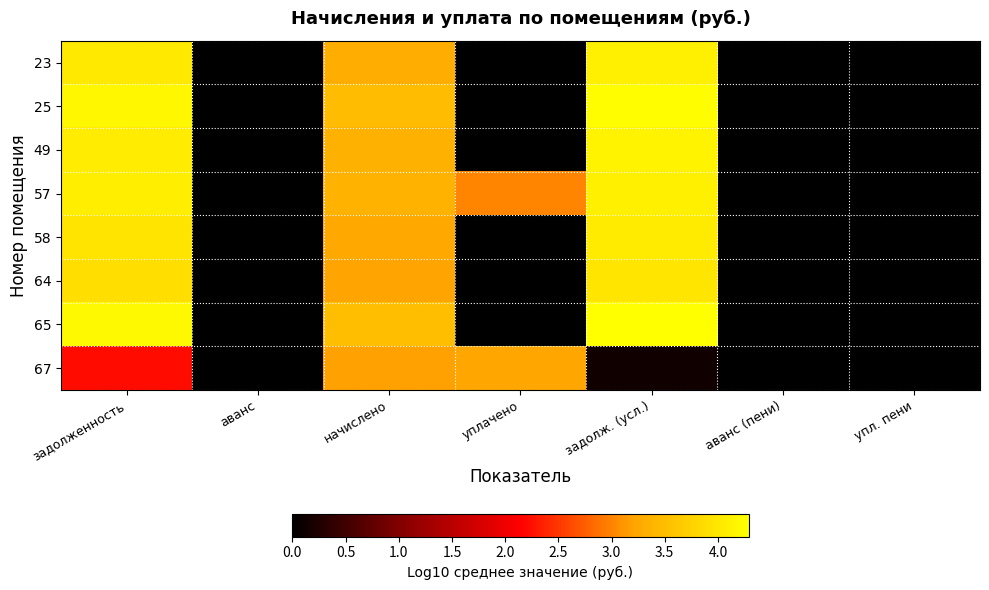

Reading left to right, extract all data points from this chart.

23: задолженность=4.0	аванс=0.0	начислено=3.3	уплачено=0.0	задолж. (усл.)=4.1	аванс (пени)=0.0	упл. пени=0.0
25: задолженность=4.2	аванс=0.0	начислено=3.5	уплачено=0.0	задолж. (усл.)=4.3	аванс (пени)=0.0	упл. пени=0.0
49: задолженность=4.1	аванс=0.0	начислено=3.4	уплачено=0.0	задолж. (усл.)=4.1	аванс (пени)=0.0	упл. пени=0.0
57: задолженность=4.1	аванс=0.0	начислено=3.4	уплачено=3.0	задолж. (усл.)=4.1	аванс (пени)=0.0	упл. пени=0.0
58: задолженность=4.0	аванс=0.0	начислено=3.3	уплачено=0.0	задолж. (усл.)=4.0	аванс (пени)=0.0	упл. пени=0.0
64: задолженность=3.9	аванс=0.0	начислено=3.2	уплачено=0.0	задолж. (усл.)=4.0	аванс (пени)=0.0	упл. пени=0.0
65: задолженность=4.2	аванс=0.0	начислено=3.5	уплачено=0.0	задолж. (усл.)=4.3	аванс (пени)=0.0	упл. пени=0.0
67: задолженность=2.2	аванс=0.0	начислено=3.2	уплачено=3.2	задолж. (усл.)=0.1	аванс (пени)=0.0	упл. пени=0.0